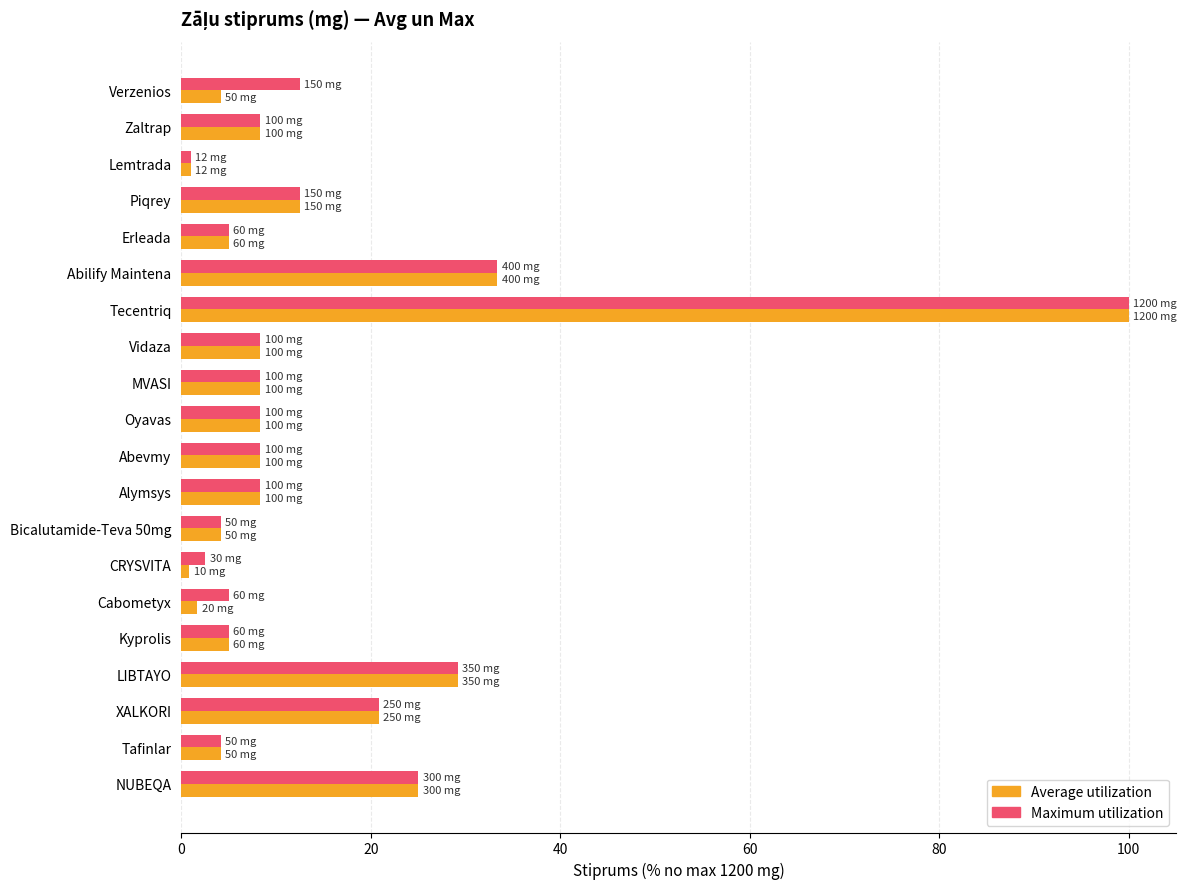

Which series has the largest range (max minus min)?

Average utilization